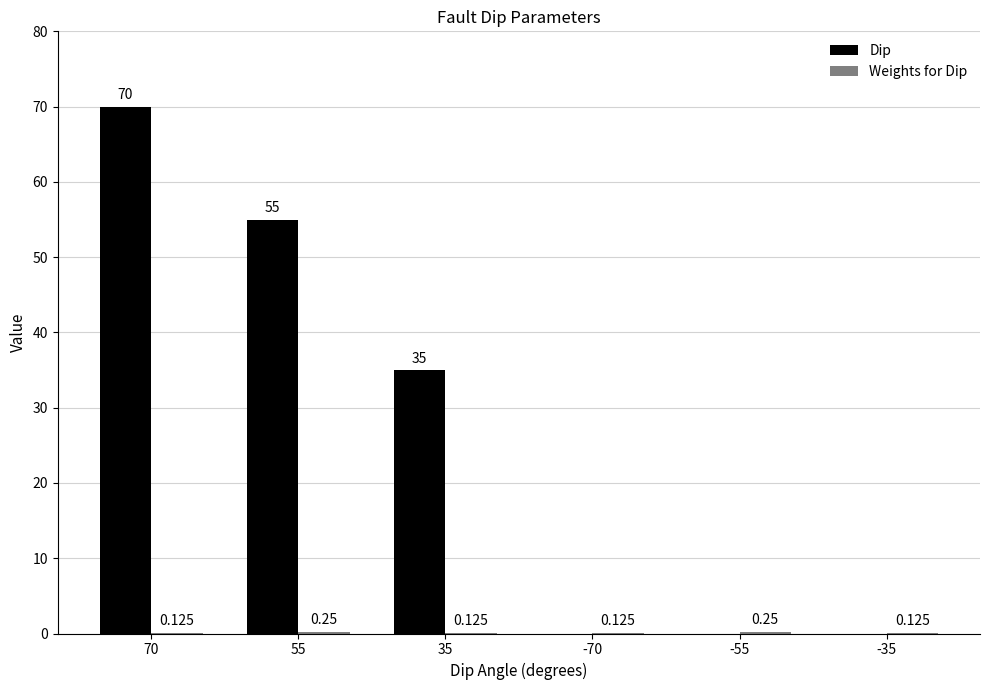

Is the value of Weights for Dip at 55 greater than the value of Dip at -70?

Yes